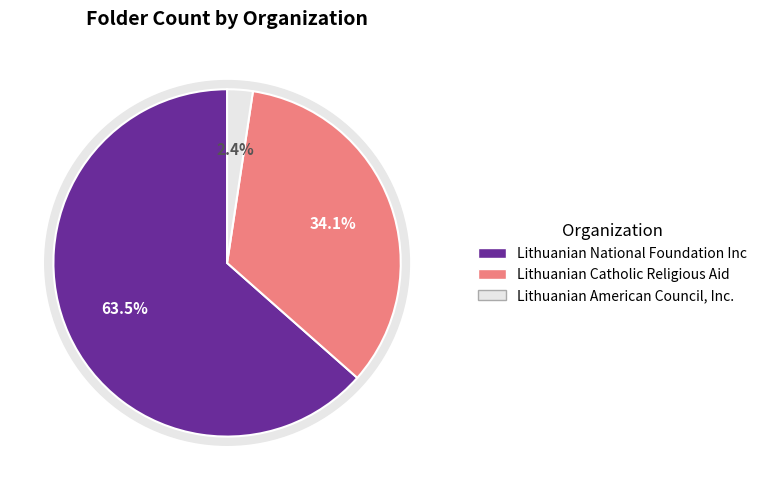

To the nearest percent, what is the average slice percentage?

33%